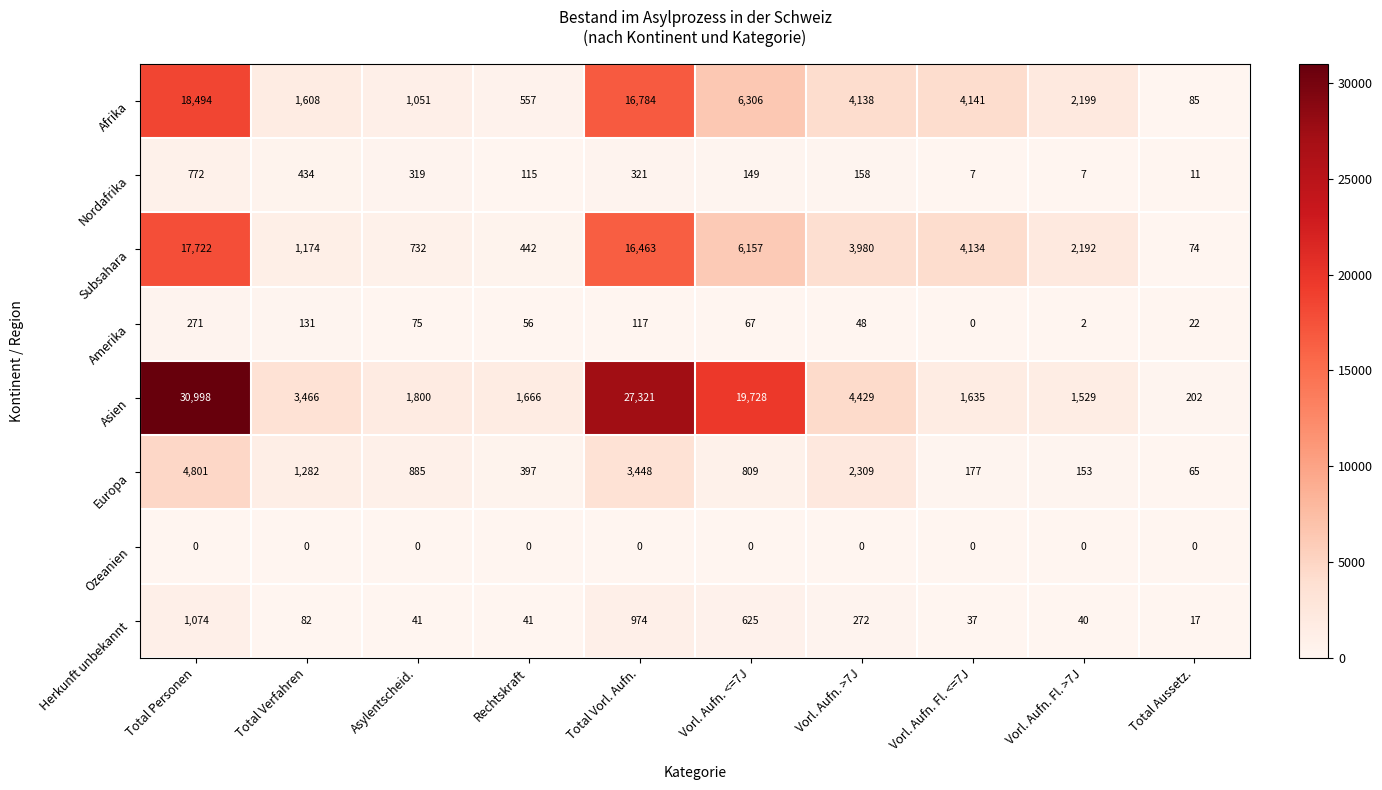

What is the maximum value shown in the chart?

30998